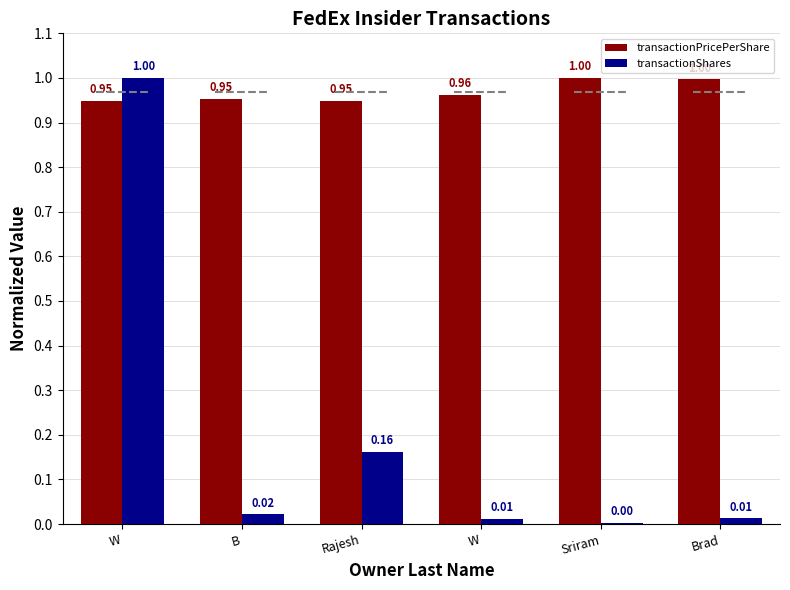

What is the spread (max minus min) of values at B?

0.9